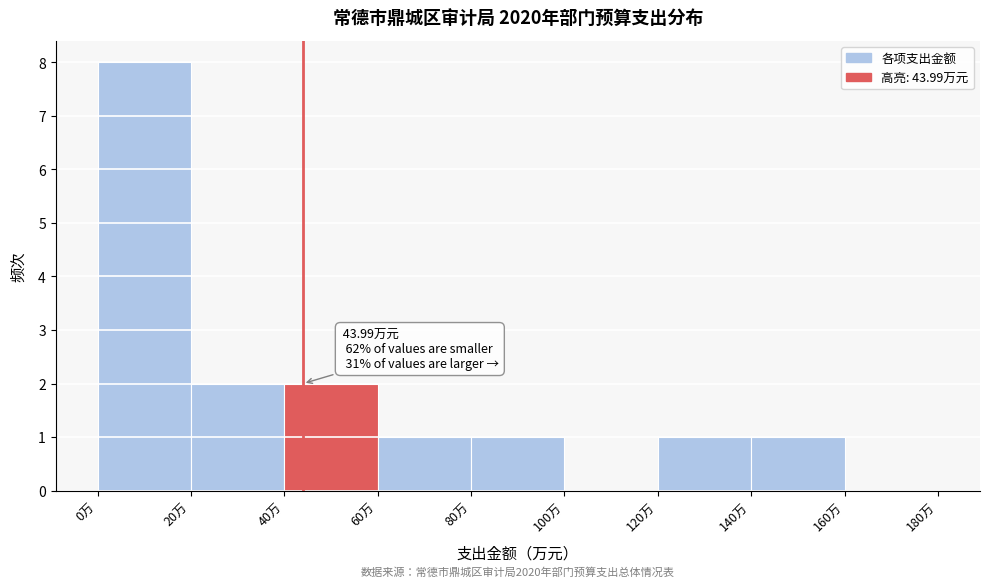

Over which range of the x-axis is the bar tallest?

0 to 20